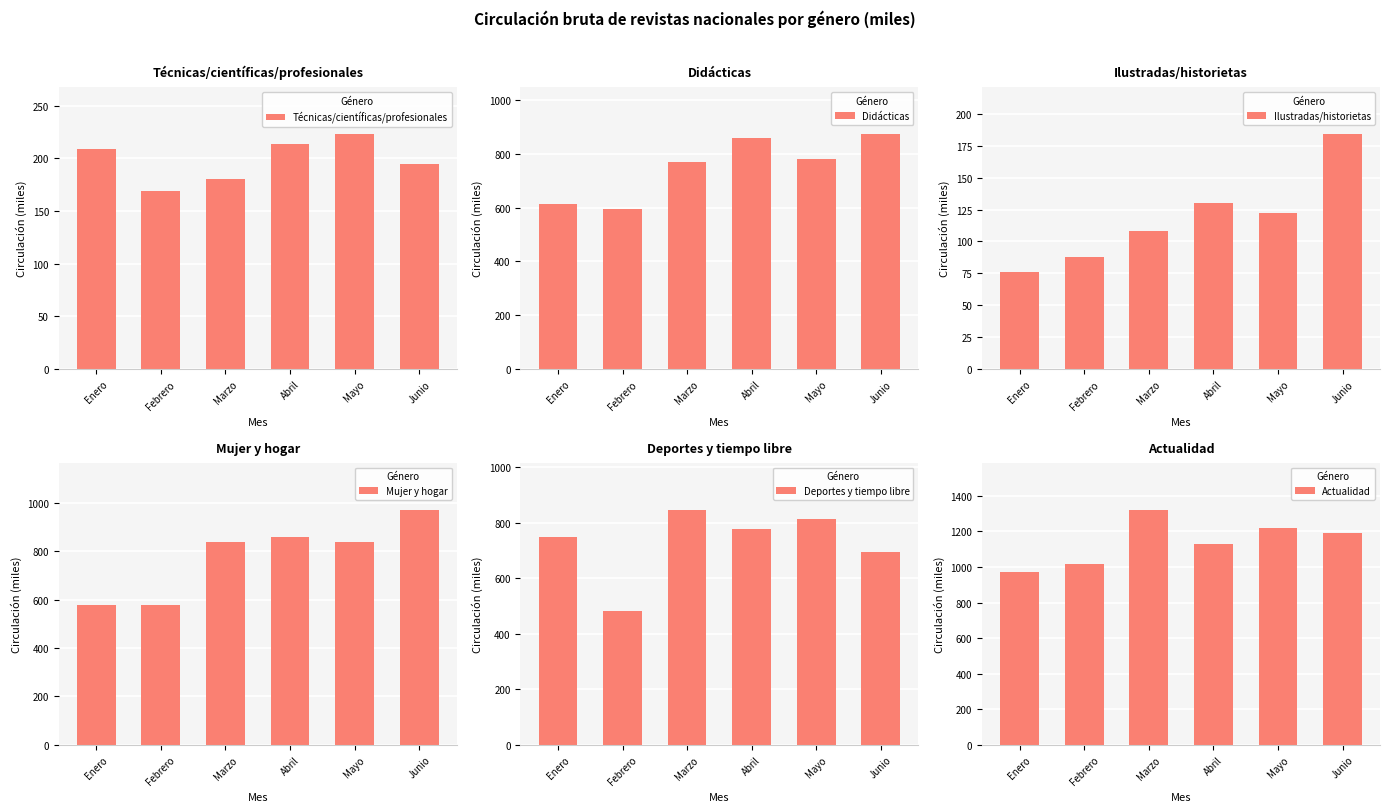

Reading left to right, extract all data points from this chart.

Técnicas/científicas/profesionales: Enero=209	Febrero=169	Marzo=180	Abril=214	Mayo=223	Junio=195
Didácticas: Enero=615	Febrero=594	Marzo=769	Abril=859	Mayo=780	Junio=873
Ilustradas/historietas: Enero=76	Febrero=88	Marzo=108	Abril=130	Mayo=122	Junio=184
Mujer y hogar: Enero=579	Febrero=579	Marzo=841	Abril=861	Mayo=839	Junio=973
Deportes y tiempo libre: Enero=749	Febrero=482	Marzo=847	Abril=779	Mayo=814	Junio=694
Actualidad: Enero=973	Febrero=1015	Marzo=1323	Abril=1128	Mayo=1217	Junio=1193